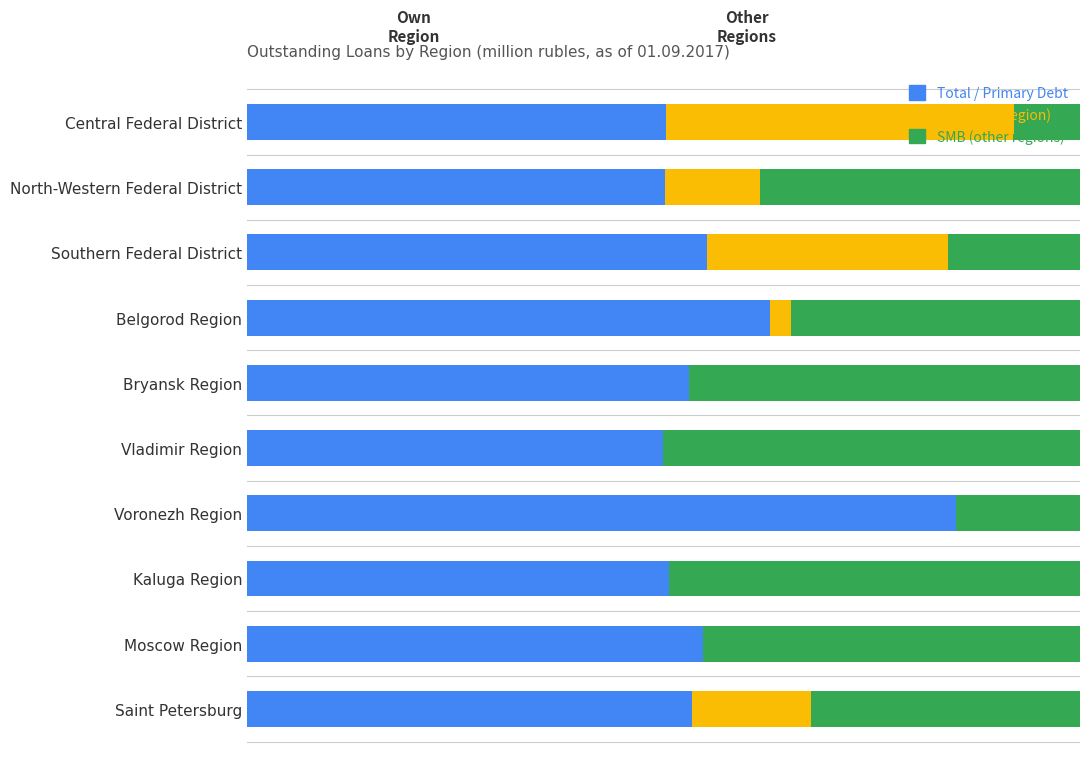

Reading right to left, transcribe all the data shown in this chart.

Small & Medium Businesses: 53.5	54.7	50.6	85.1	50.0	53.0	62.7	55.2	50.1	50.3
SMB (own region): 14.2	0.0	0.0	0.0	0.0	0.0	2.6	28.9	11.5	41.9
SMB (other regions): 32.3	45.3	49.4	14.9	50.0	47.0	34.6	15.9	38.4	7.9